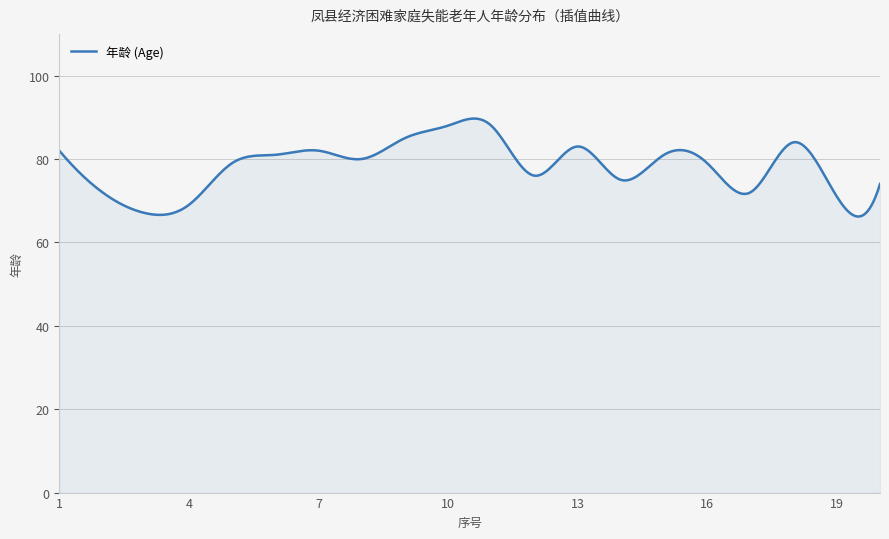

What is the difference between the maximum and minimum values?

23.5